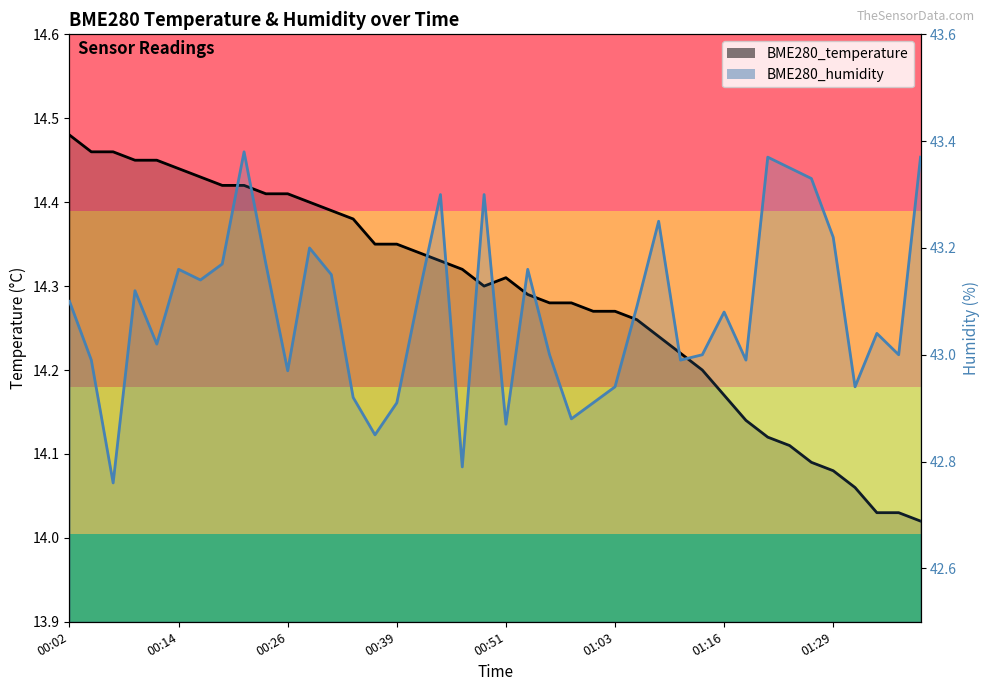

Is the value of BME280_humidity at 01:06 greater than the value of BME280_temperature at 01:29?

Yes